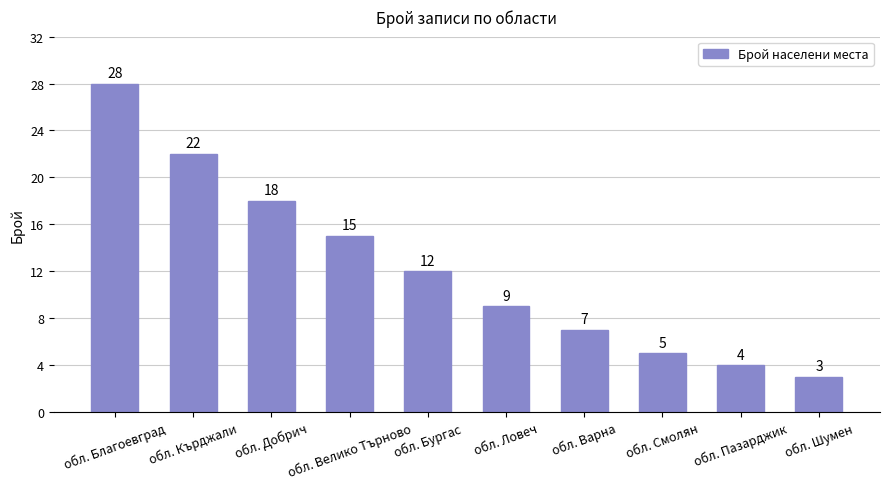

What is the value of the 7th bar from the left?

7